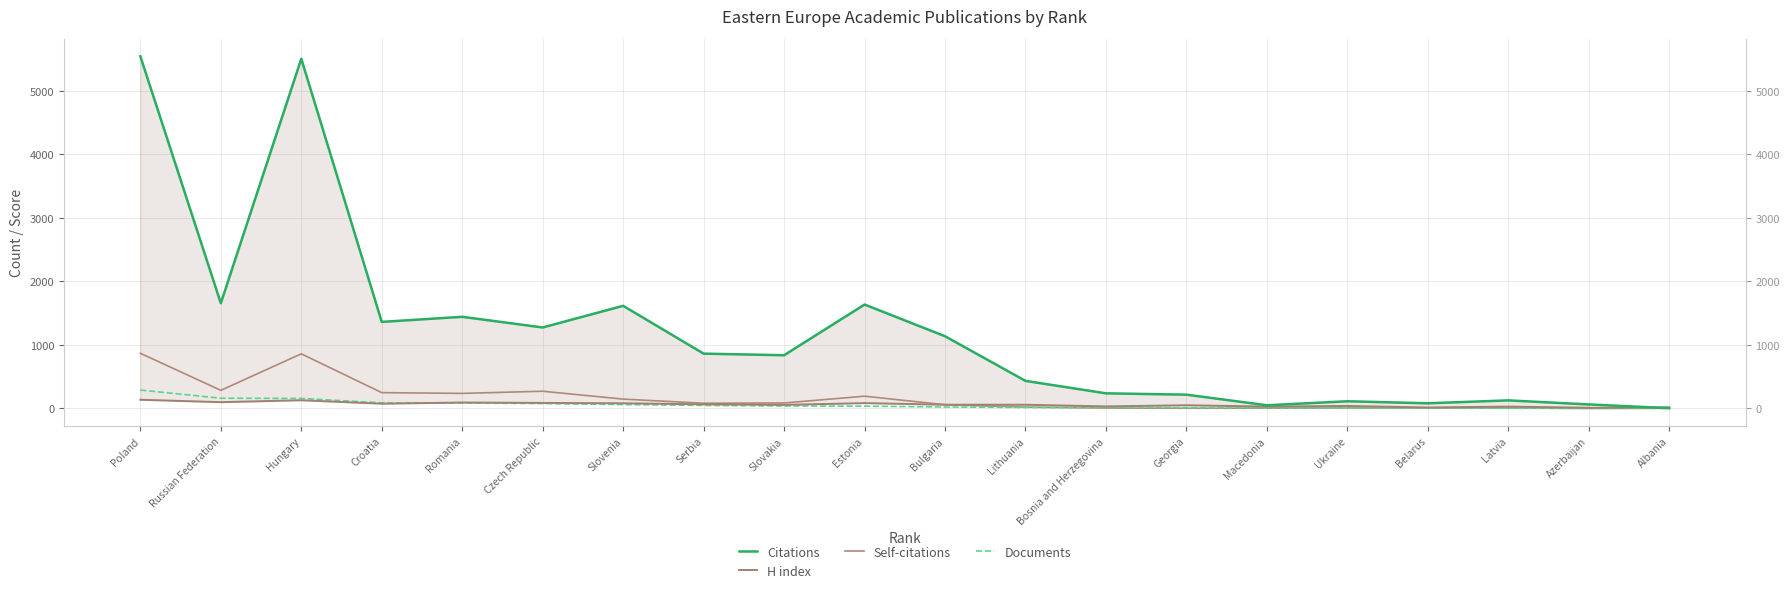

Between Bosnia and Herzegovina and Azerbaijan, which series saw the biggest shift?

Citations